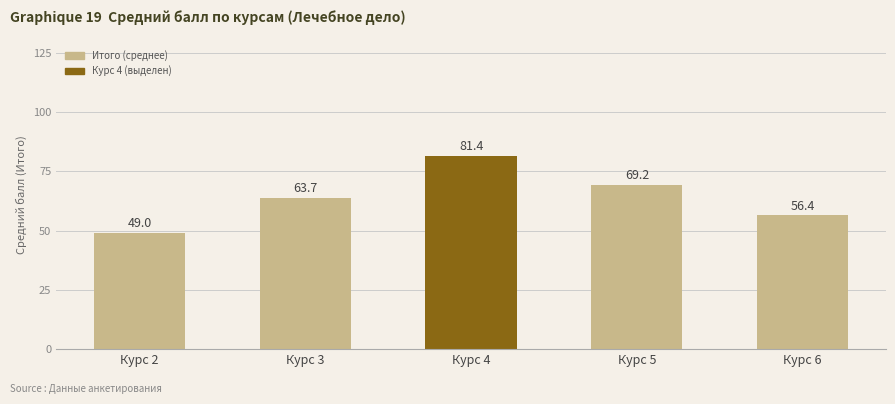

Rank the categories by value from highest to lowest.

Курс 4, Курс 5, Курс 3, Курс 6, Курс 2